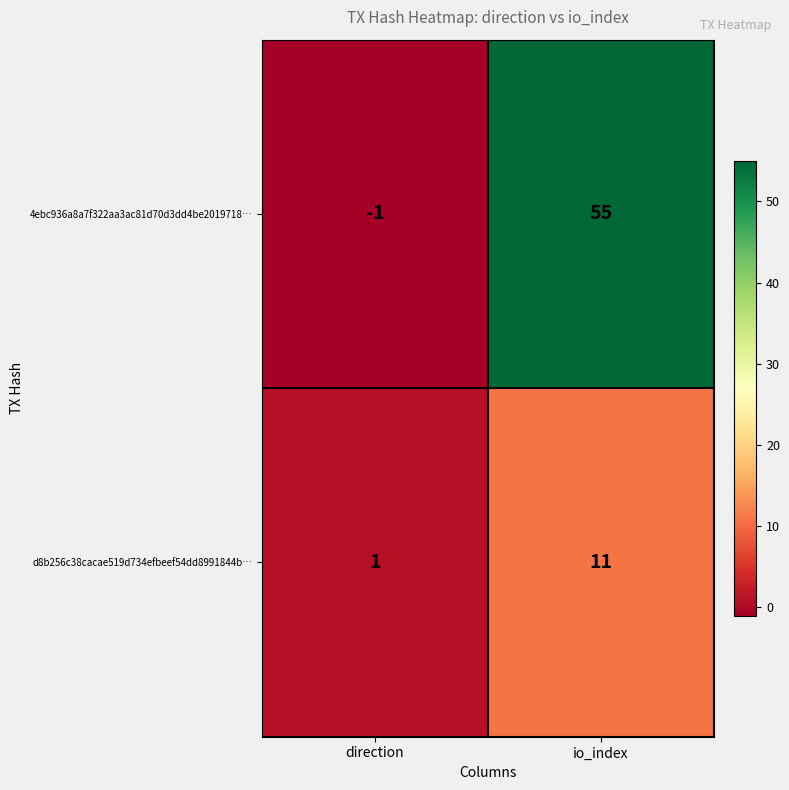

What is the difference between the 4ebc936a8a7f322aa3ac81d70d3dd4be2019718… values at io_index and direction?

56